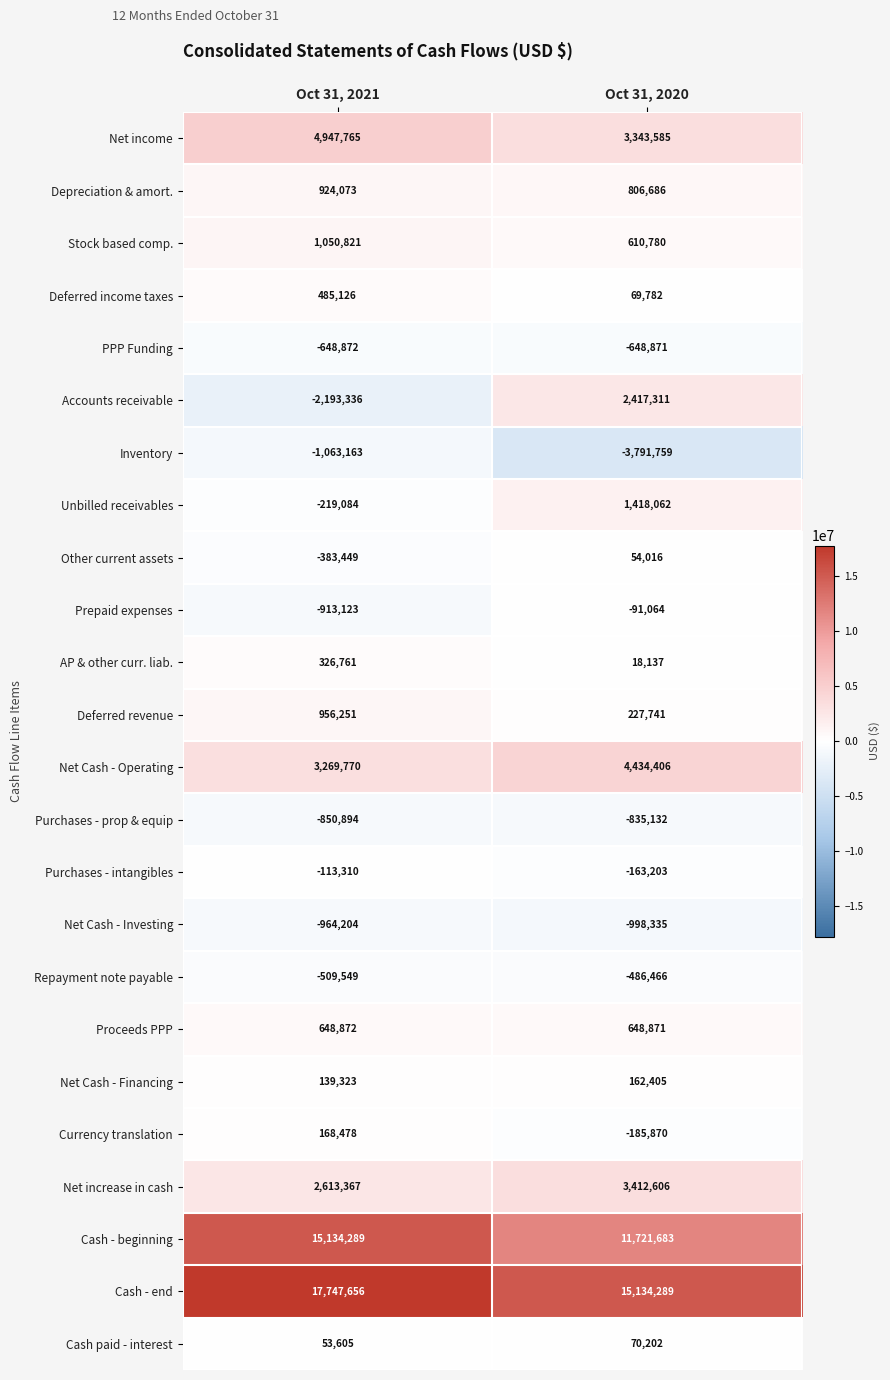

What is the sum of the Proceeds PPP values at Oct 31, 2021 and Oct 31, 2020?

1297743